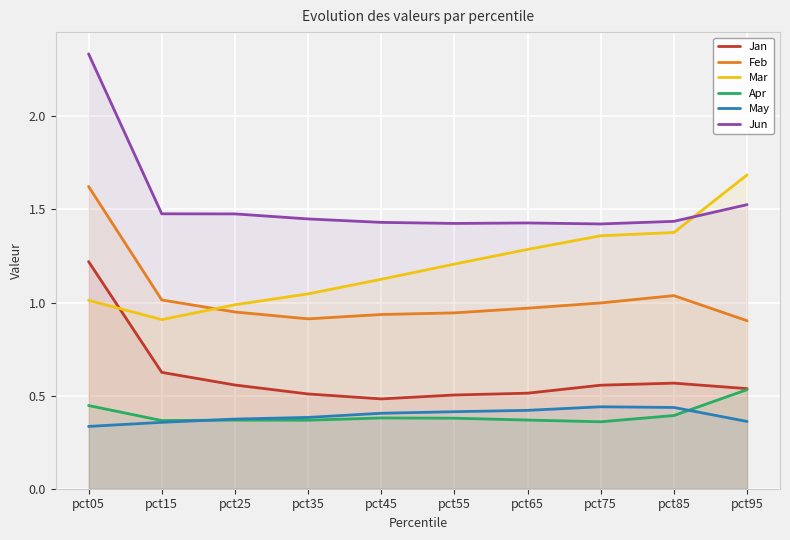

Which series changed the most between pct45 and pct75?

Mar